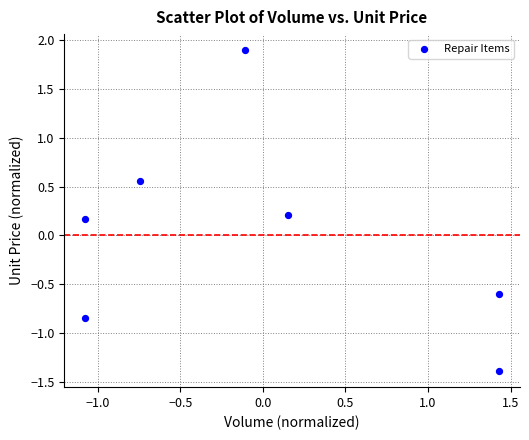

What is the range of Y values (max minus min)?

3.3